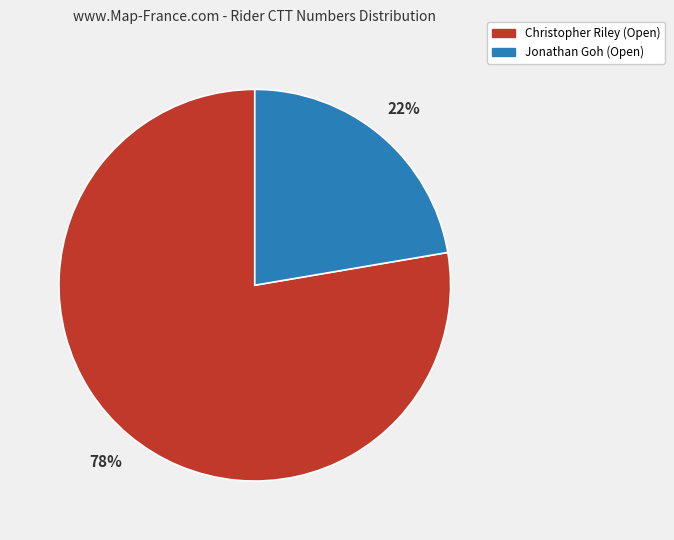

Count the number of slices in the pie.

2